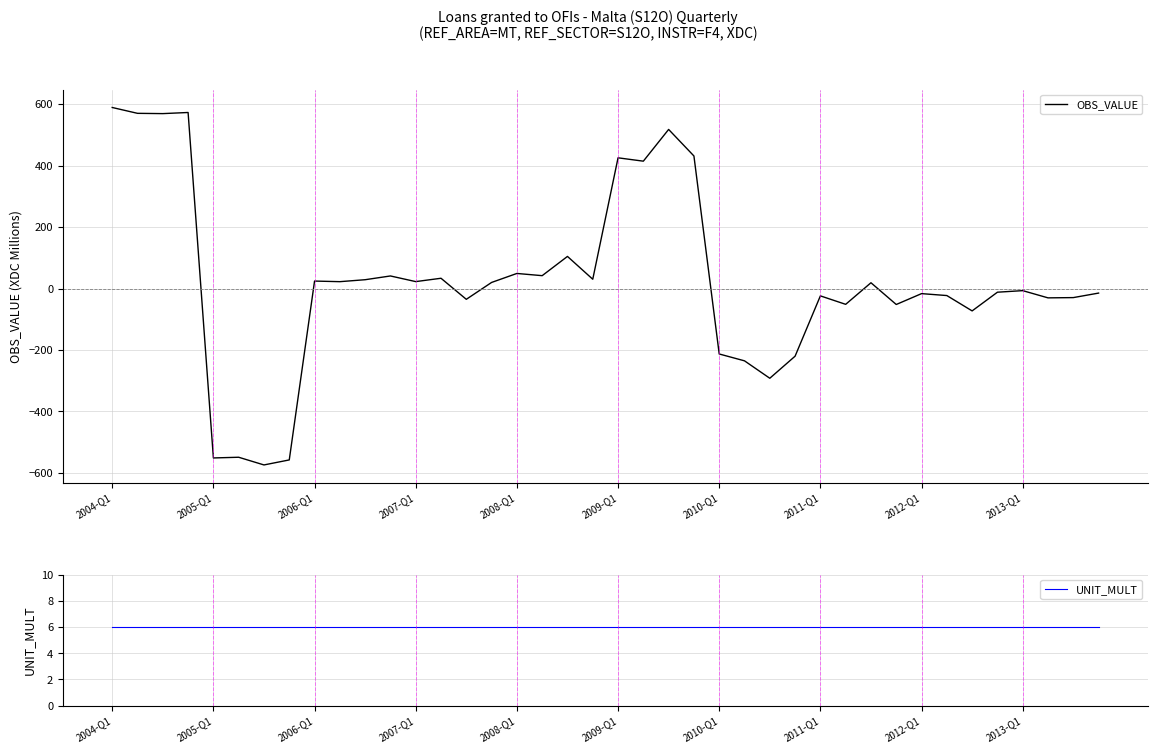

Which category has the highest value in the UNIT_MULT series?

2004-Q1